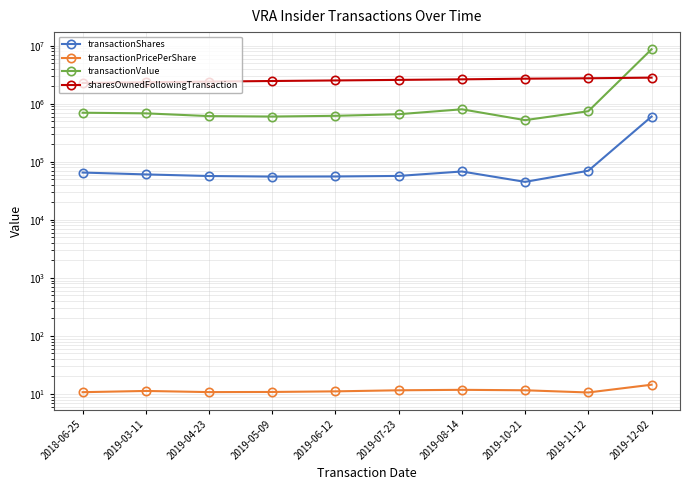

What is the sum of all transactionValue values?

14591399.0